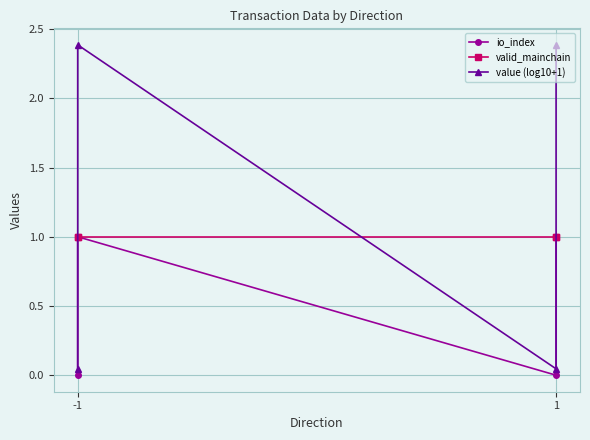

How many data points in value (log10+1) are less than 2?

2